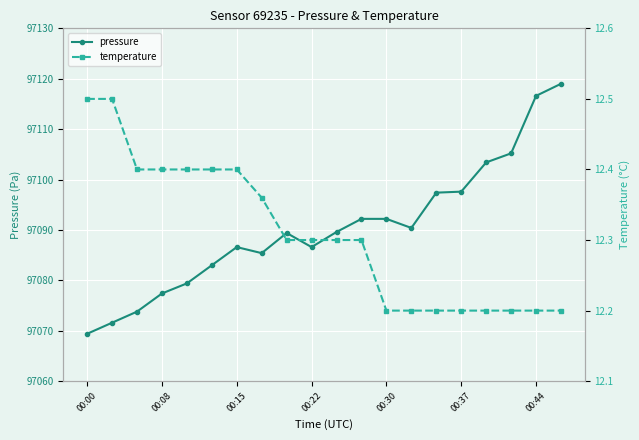

What is the value of the temperature point at the 16th from the left?

12.2